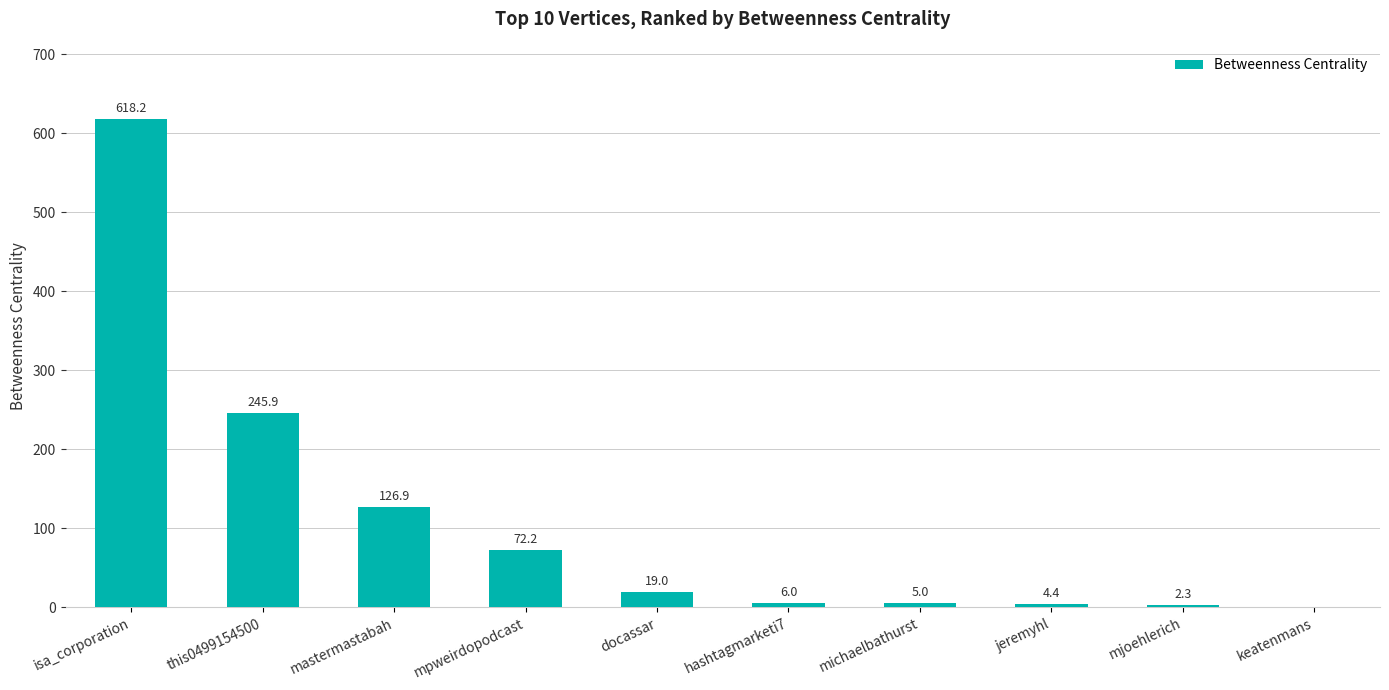

Reading left to right, transcribe all the data shown in this chart.

isa_corporation=618.2	this0499154500=245.9	mastermastabah=126.9	mpweirdopodcast=72.2	docassar=19.0	hashtagmarketi7=6.0	michaelbathurst=5.0	jeremyhl=4.4	mjoehlerich=2.3	keatenmans=0.0